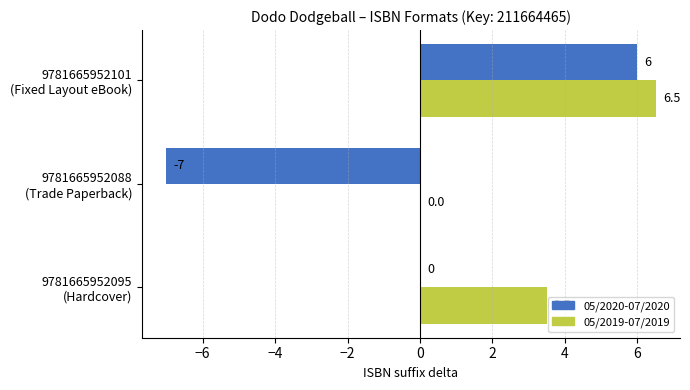

Which series has the widest spread of values?

05/2020-07/2020